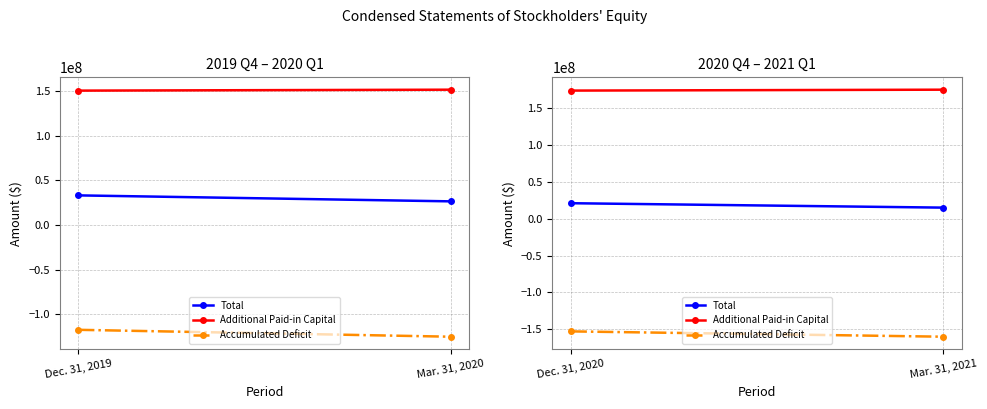

How many lines are shown in the chart?

3